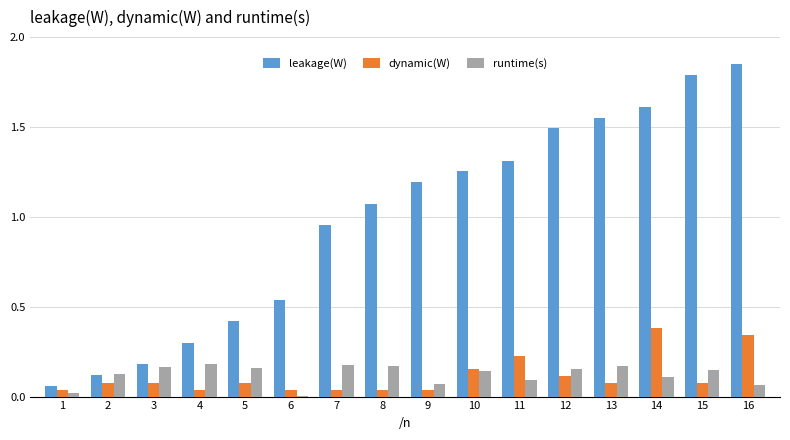

What is the total value across all series at 13?

1.8